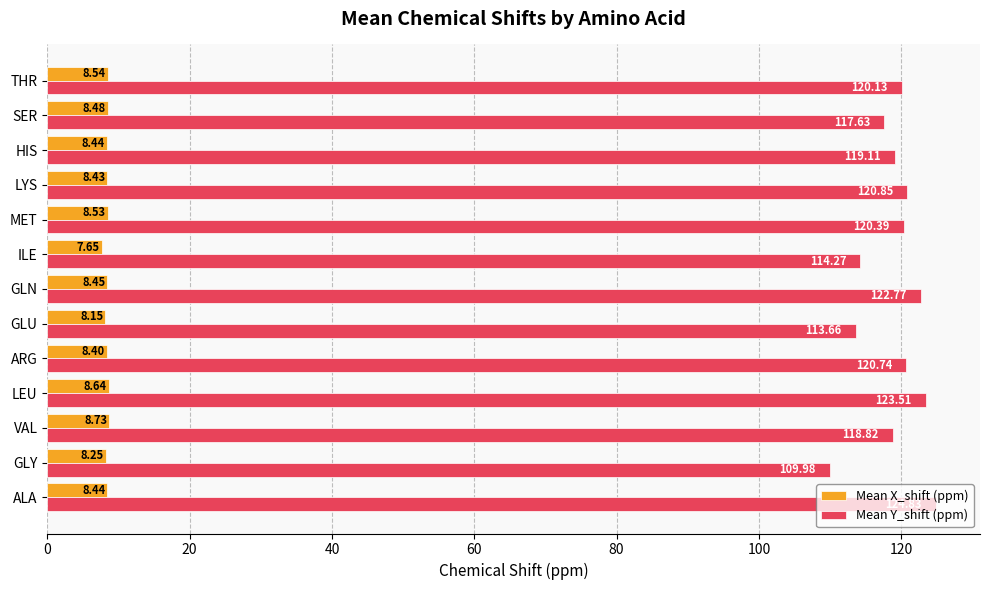

Which category has the lowest value across all series?

ILE